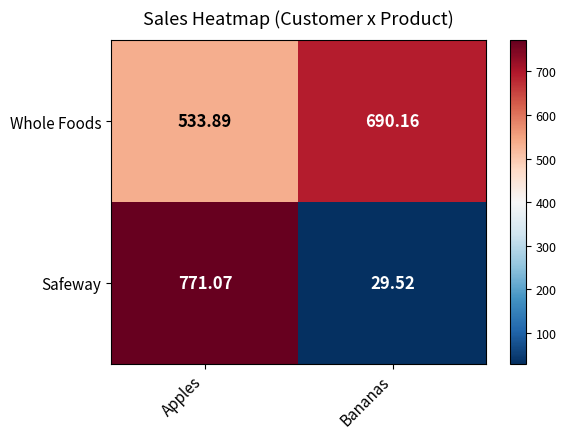

Is the value of Safeway at Apples greater than the value of Whole Foods at Apples?

Yes